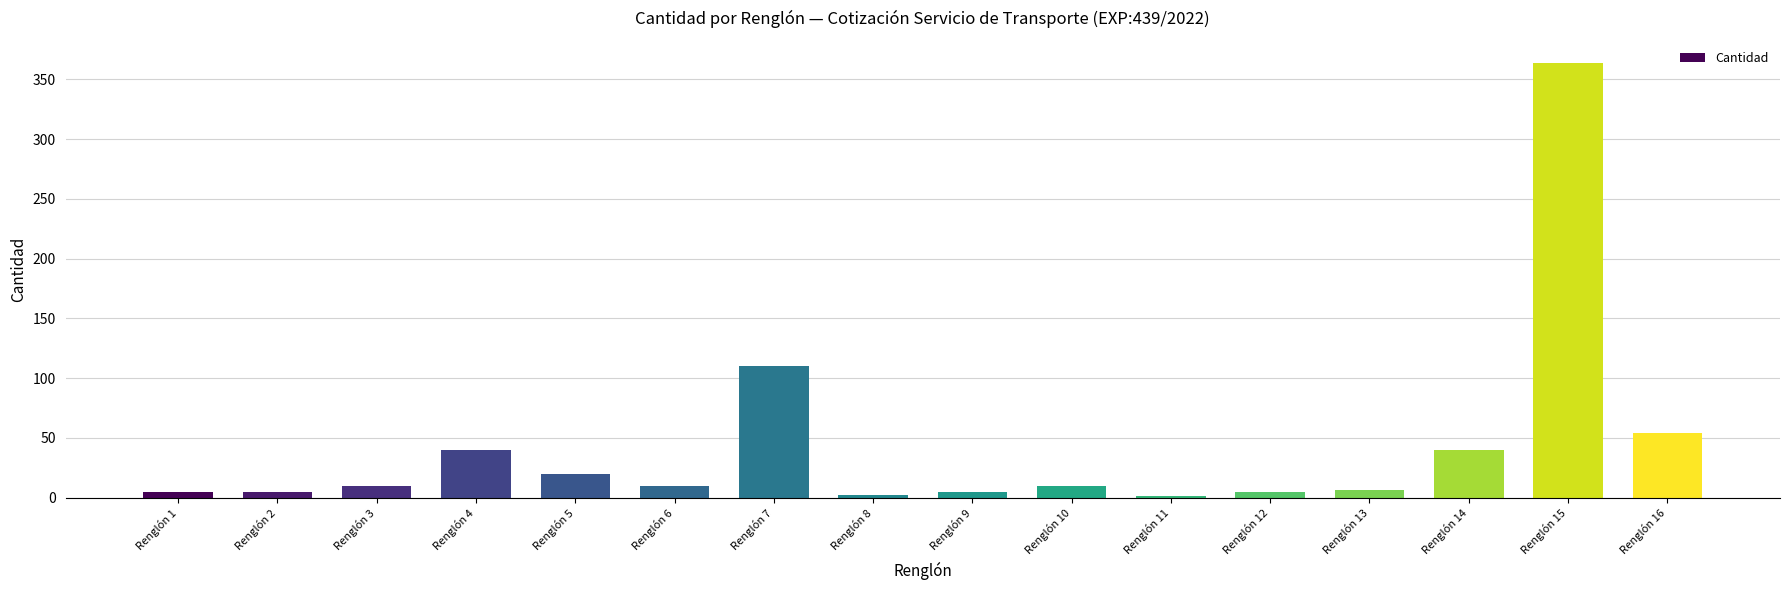

What is the greatest value displayed?

364